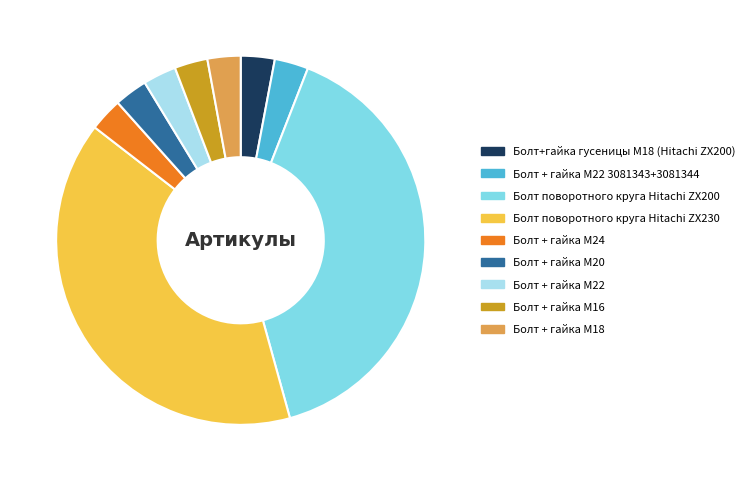

Is there a majority slice in this chart?

No